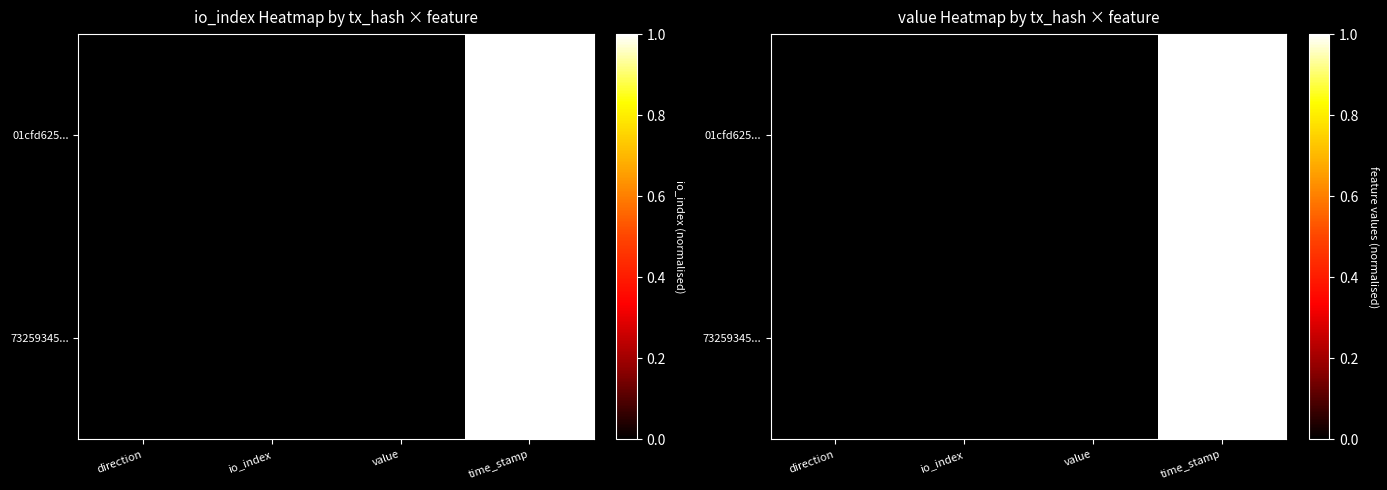

The value of 01cfd625... at direction is 0.0. True or false?

True